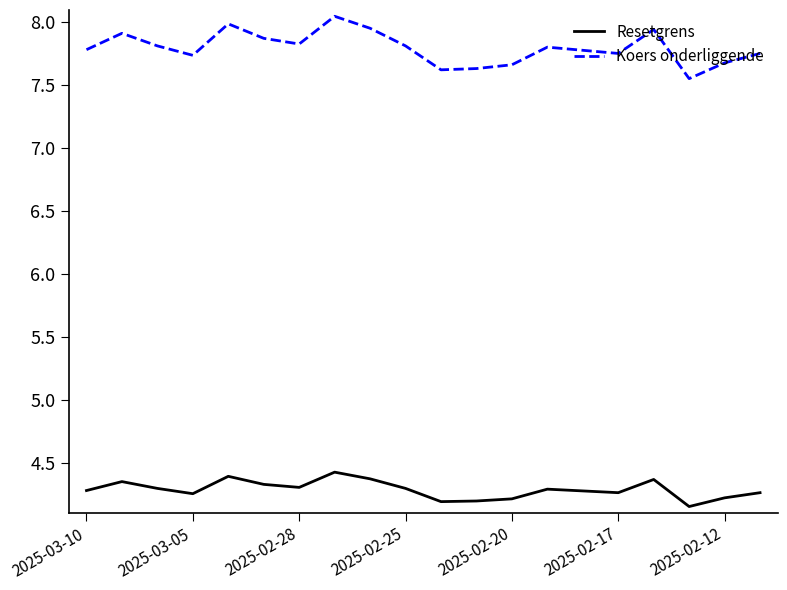

What is the highest value of the Resetgrens series?

4.4